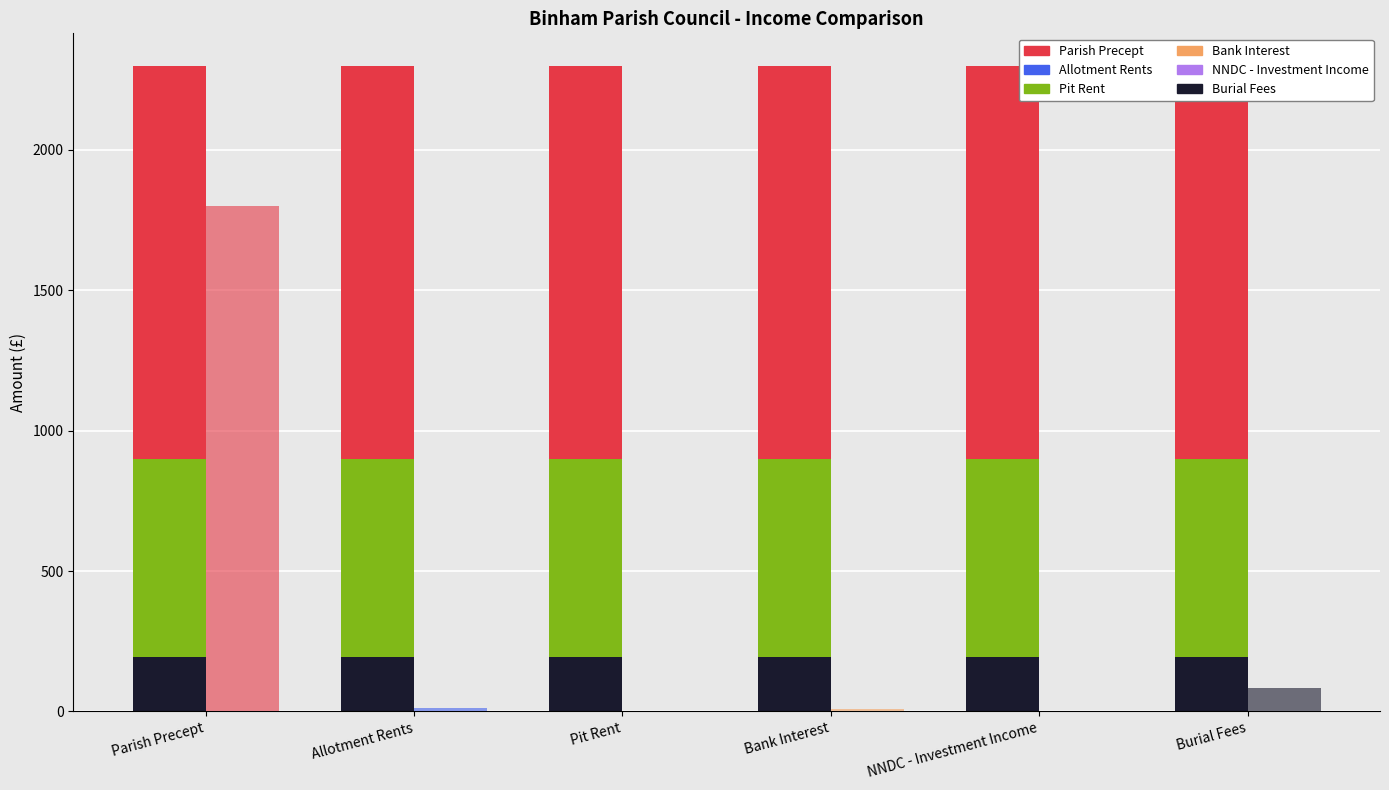

The Bank Interest series shows 2.1 at Burial Fees. True or false?

False